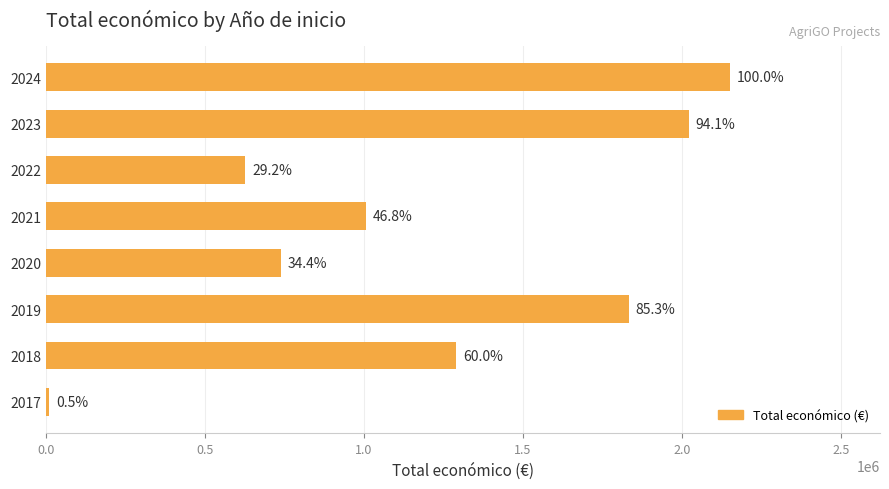

What is the difference between the maximum and minimum values?

2139023